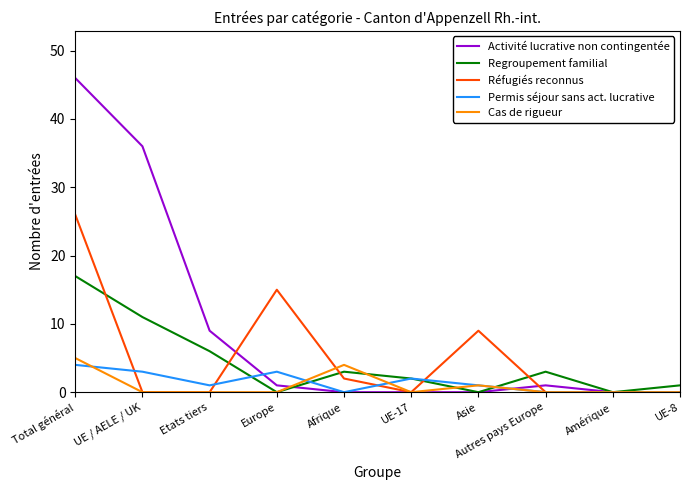

True or false: Réfugiés reconnus and Permis séjour sans act. lucrative cross at least once.

True